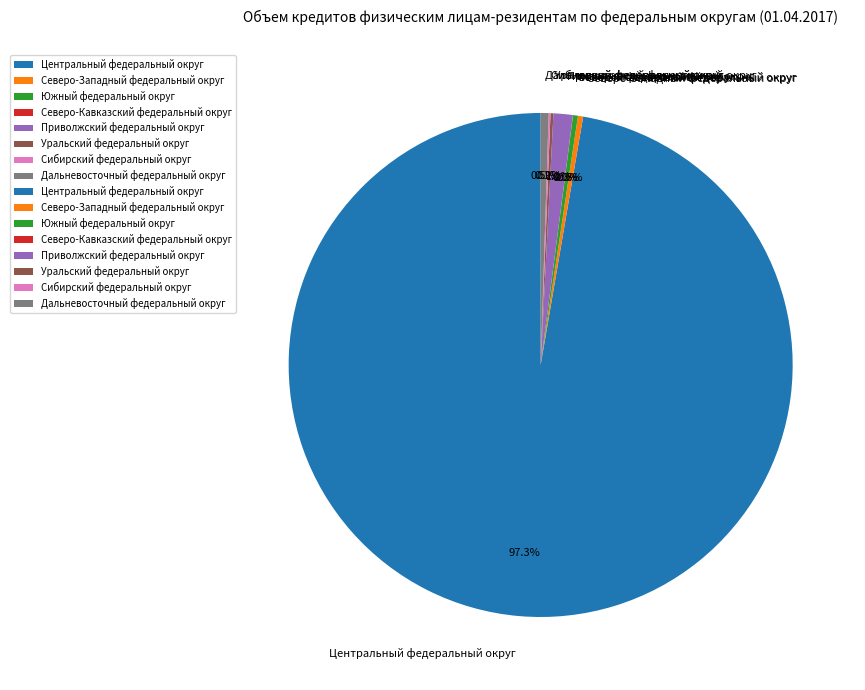

Approximately how many times larger is the value at Центральный федеральный округ compared to Дальневосточный федеральный округ?

190.9